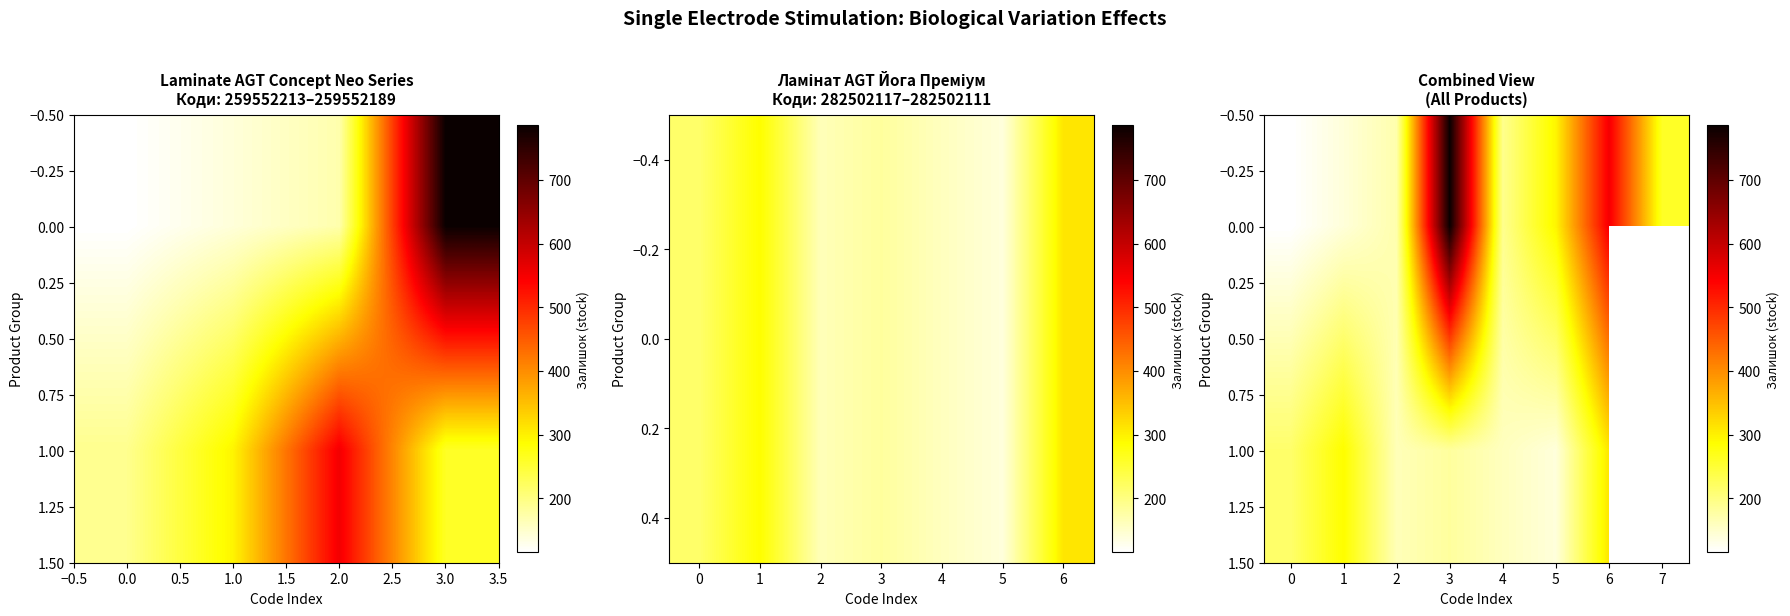

What is the spread (max minus min) of values at 1?

147.0